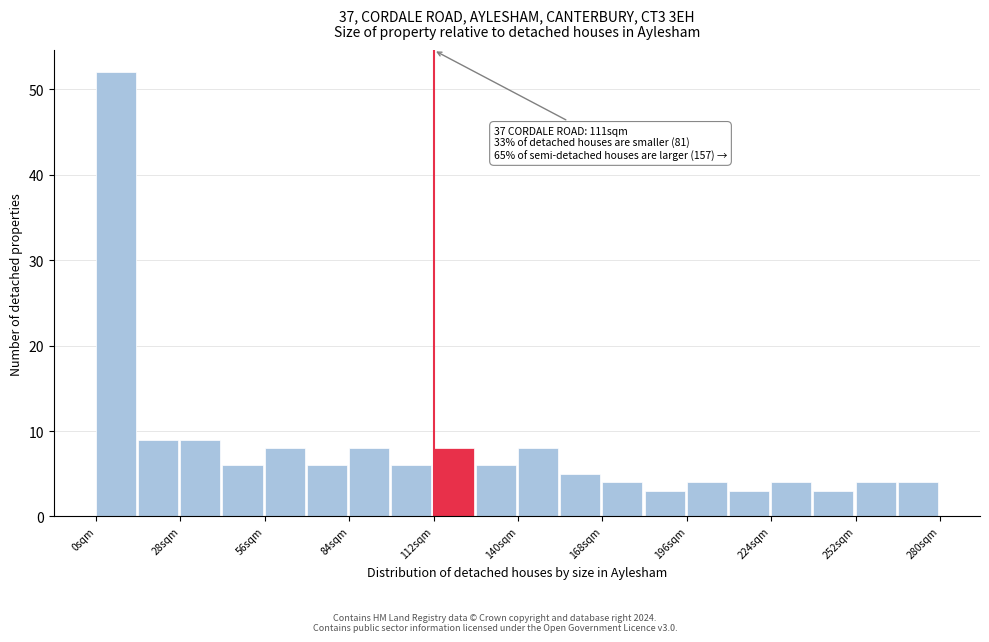

Read against the x-axis, roughly where is the centre of the tallest bar?

5